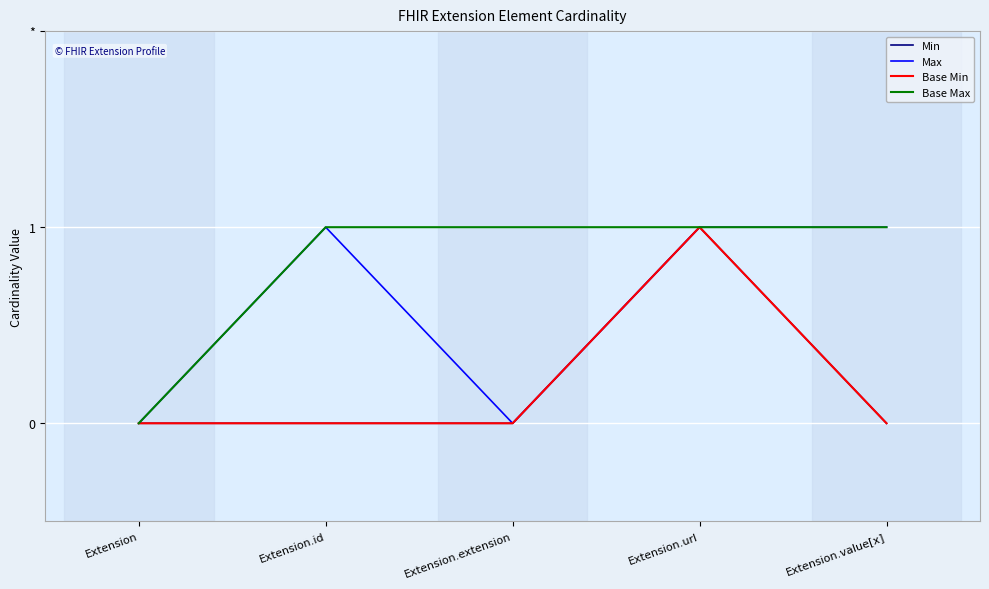

Reading left to right, what are all the values shown in this chart?

Min: Extension=0	Extension.id=0	Extension.extension=0	Extension.url=1	Extension.value[x]=0
Max: Extension=0	Extension.id=1	Extension.extension=0	Extension.url=1	Extension.value[x]=1
Base Min: Extension=0	Extension.id=0	Extension.extension=0	Extension.url=1	Extension.value[x]=0
Base Max: Extension=0	Extension.id=1	Extension.extension=1	Extension.url=1	Extension.value[x]=1